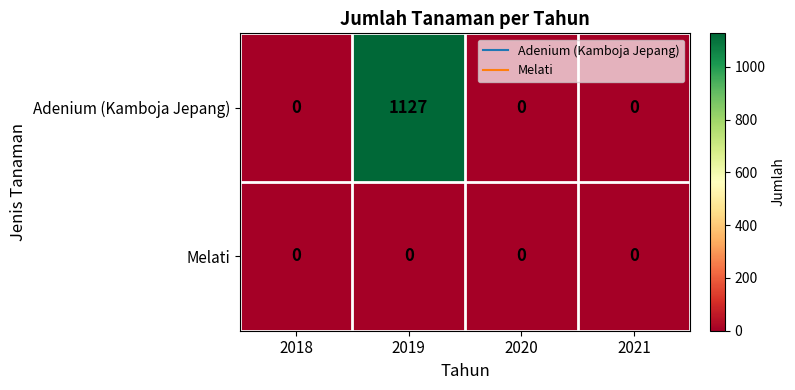

Which series changed the most between 2019 and 2021?

Adenium (Kamboja Jepang)